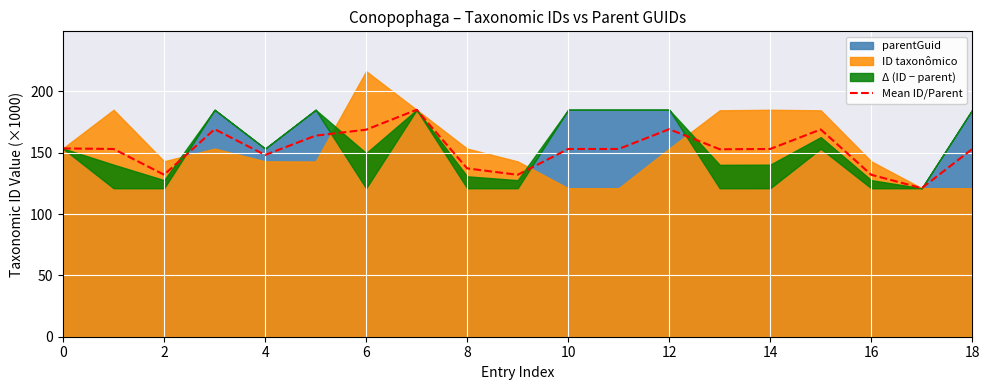

How many interior local valleys (lower than both neighbors) does the data have?

5